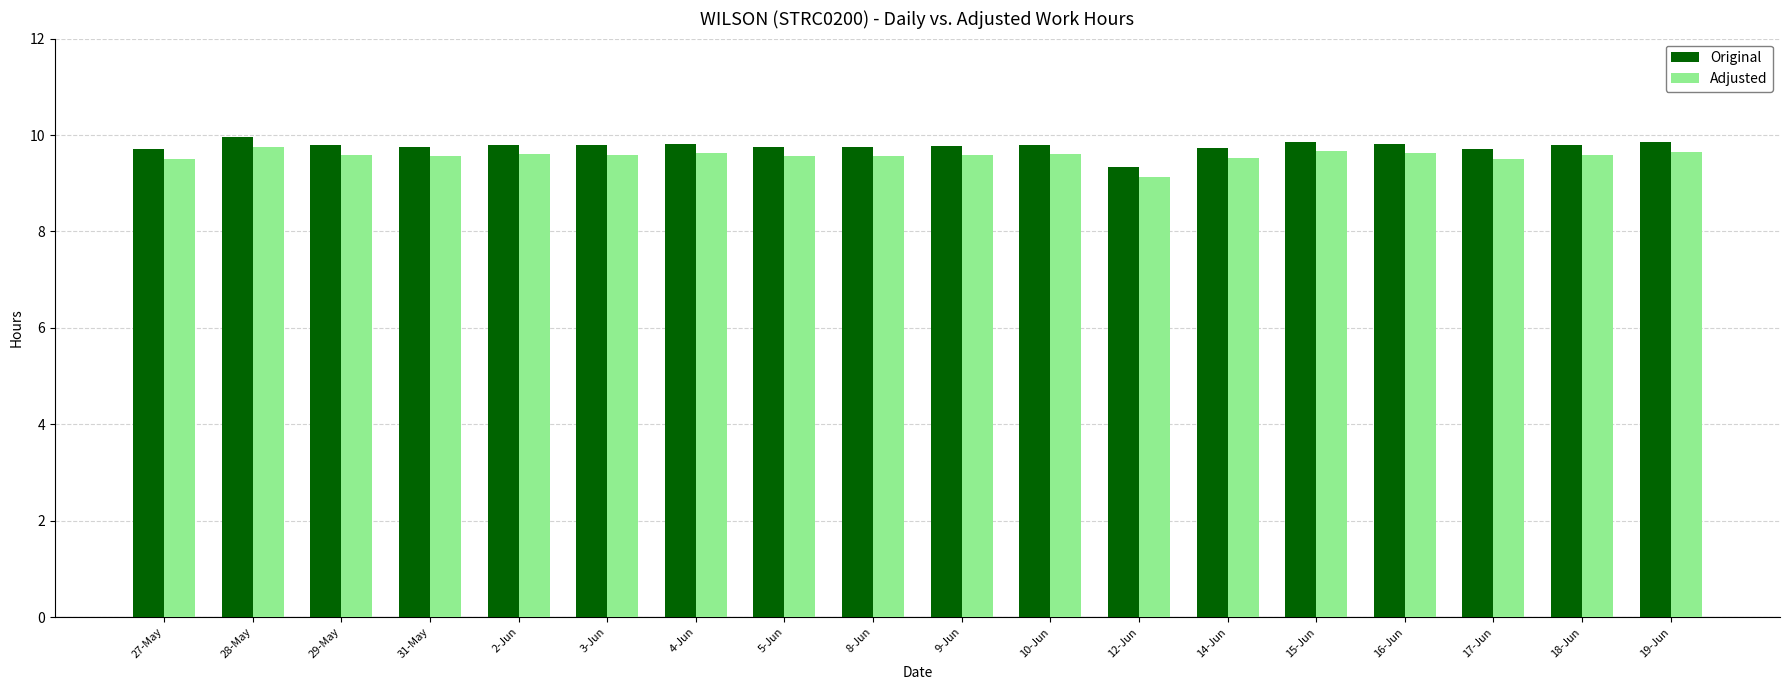

Rank the series by their maximum value, from lowest to highest.

Adjusted, Original